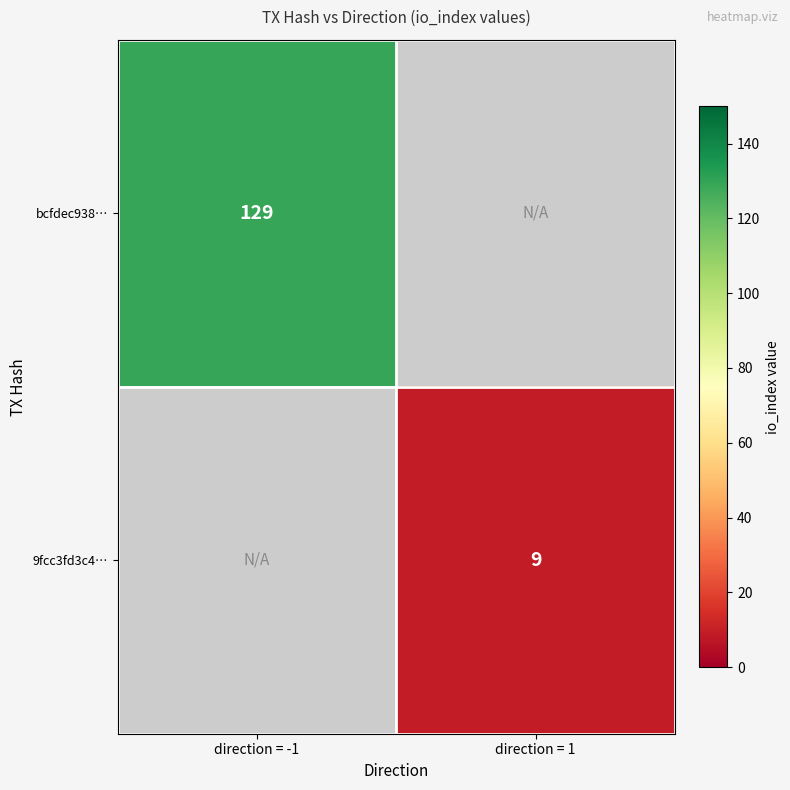

What is the minimum value shown in the chart?

9.0